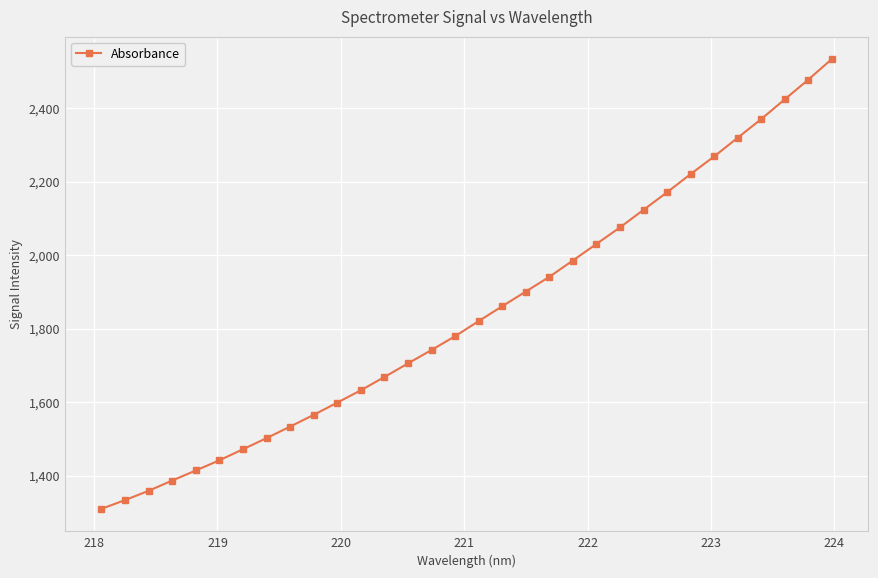

Does the chart display data point markers on the line(s)?

Yes